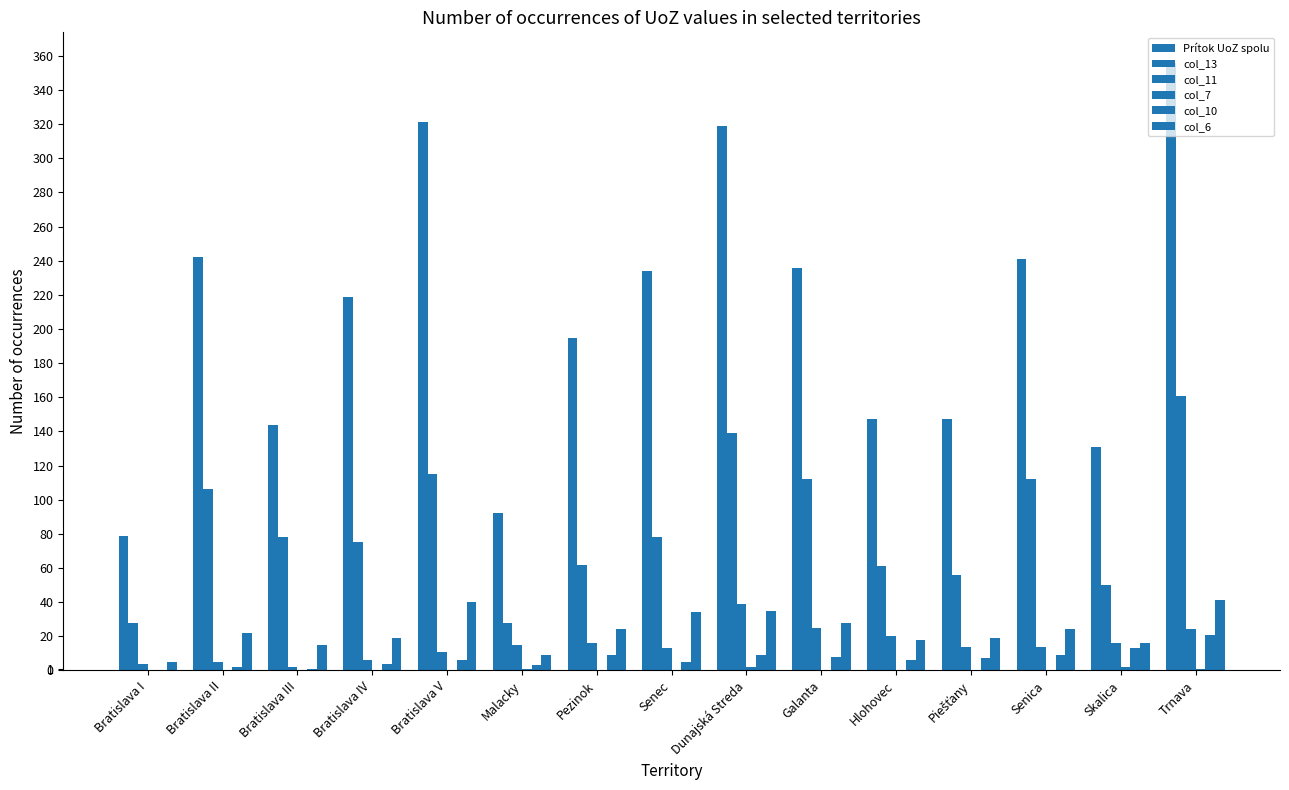

What position from the right is Bratislava I?

15